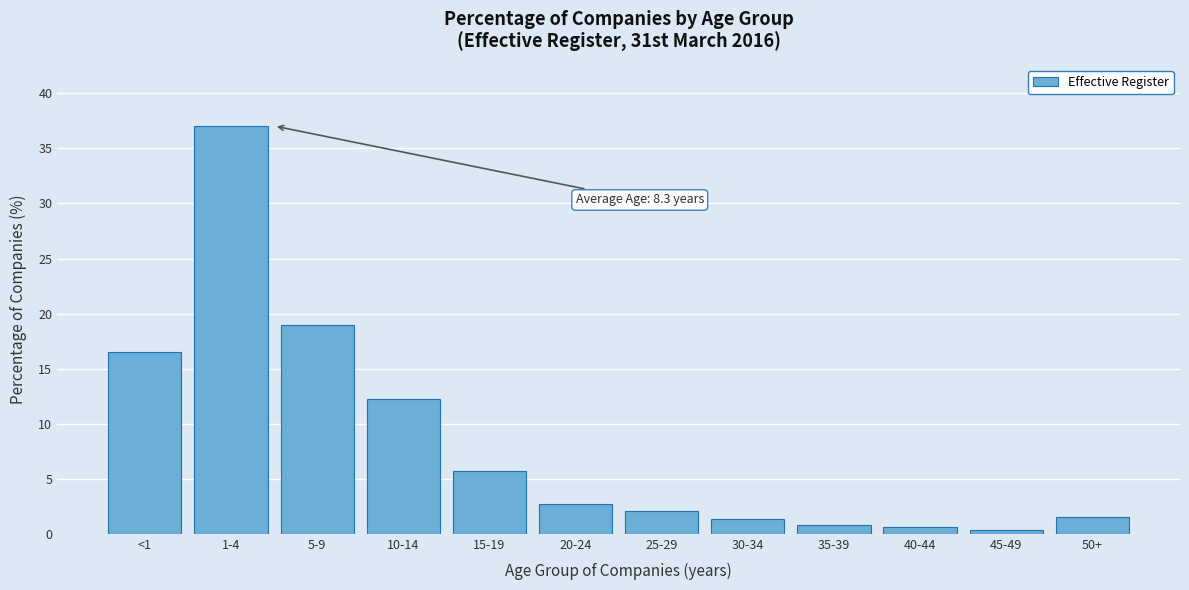

What is the label of the 10th bar from the left?

40-44